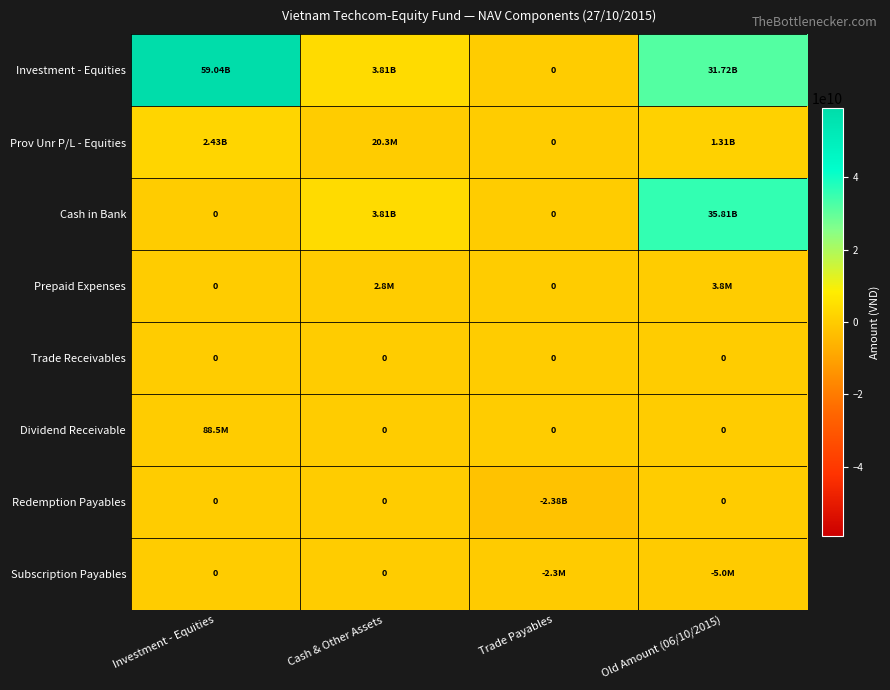

Is it true that Prepaid Expenses equals 6700024 at Old Amount (06/10/2015)?

False